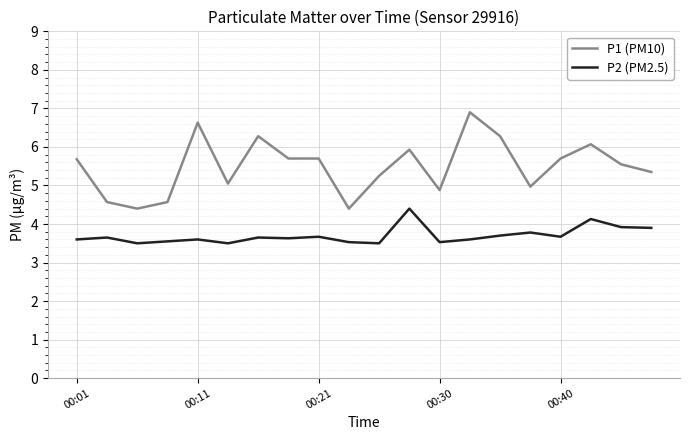

Which series has the largest total across all categories?

P1 (PM10)